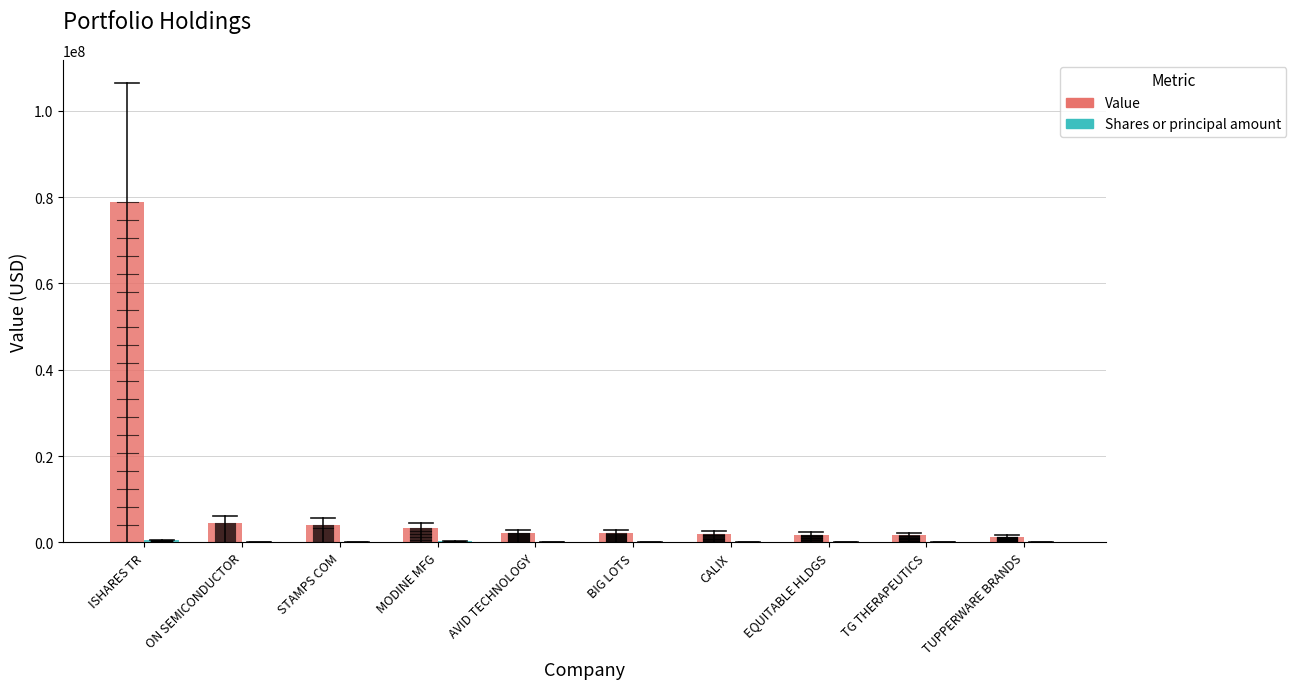

What is the greatest value displayed?

78865000